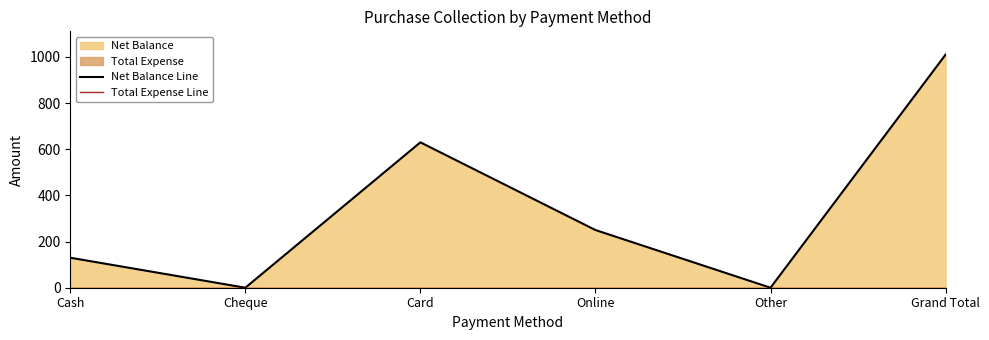

How many values in Net Balance Line are above zero?

4